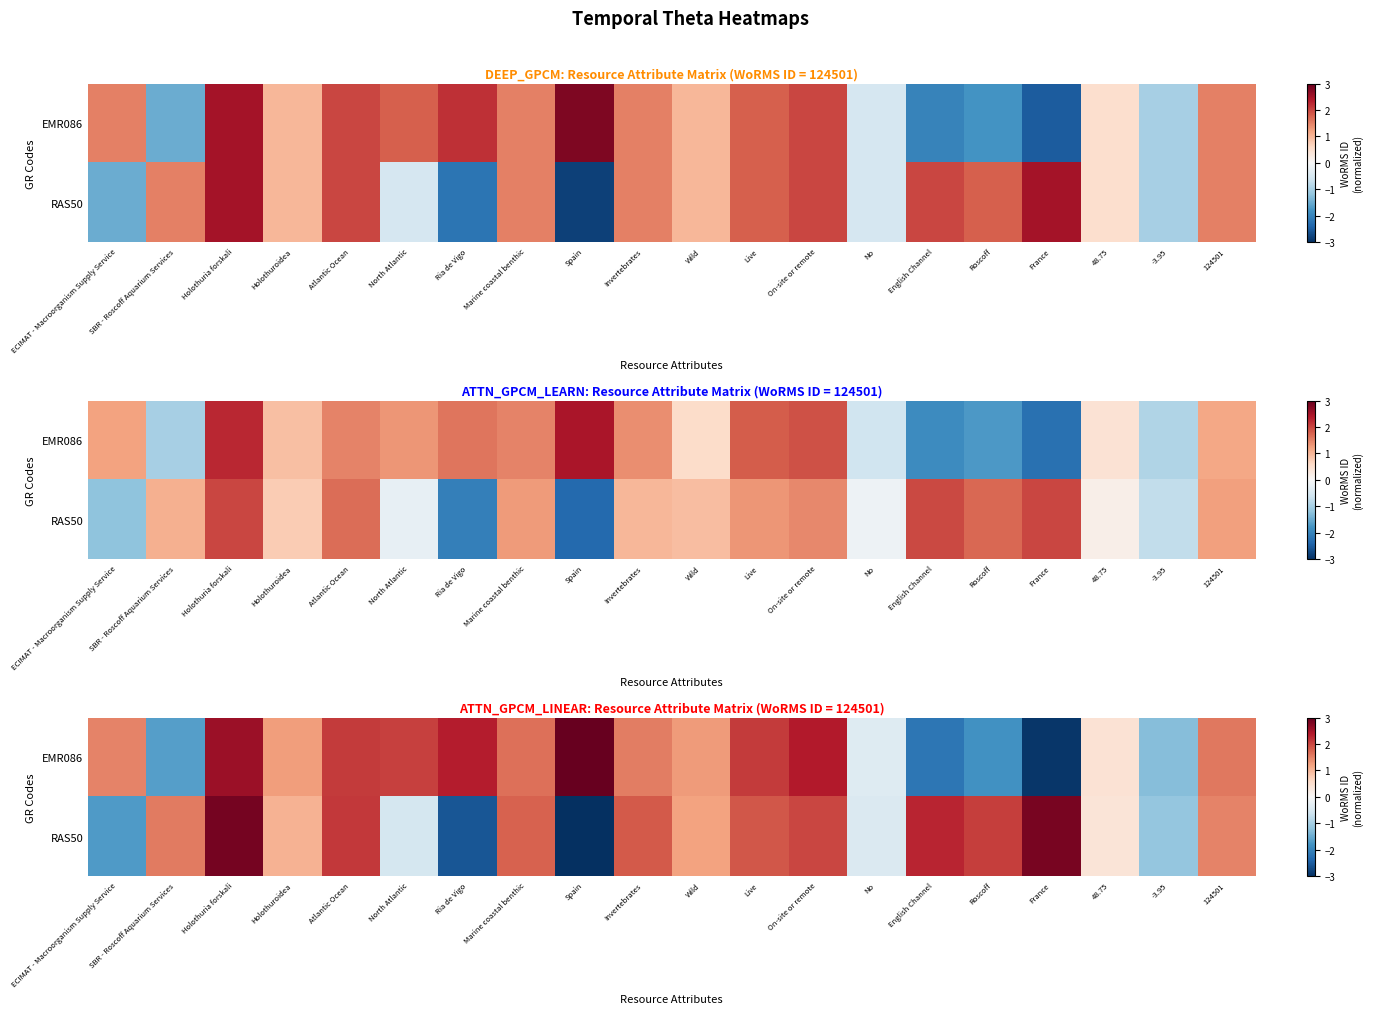

What is the difference between the maximum and minimum values in the RAS50 series?

5.9